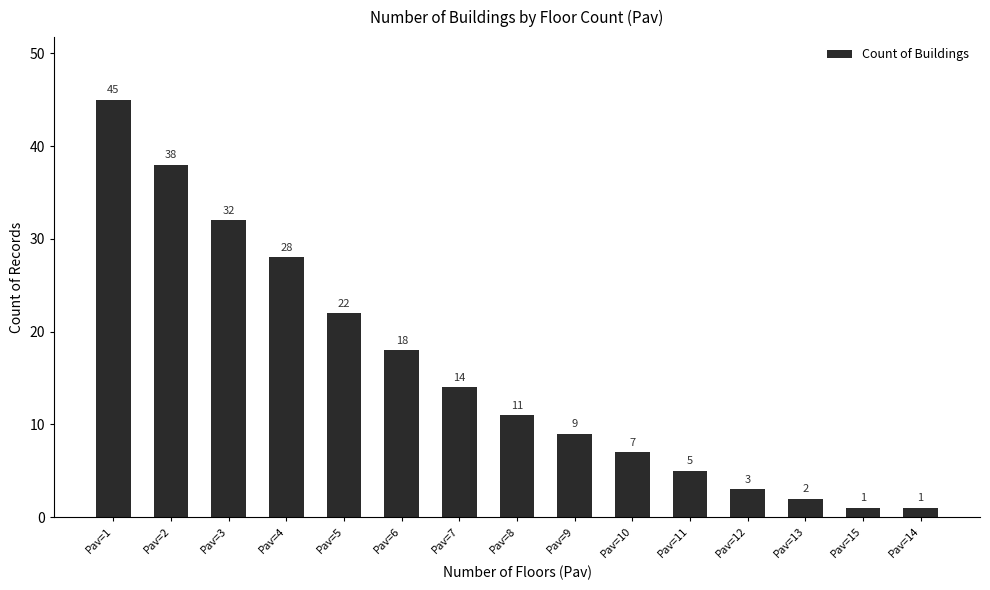

What is the difference between the values at Pav=7 and Pav=6?

4